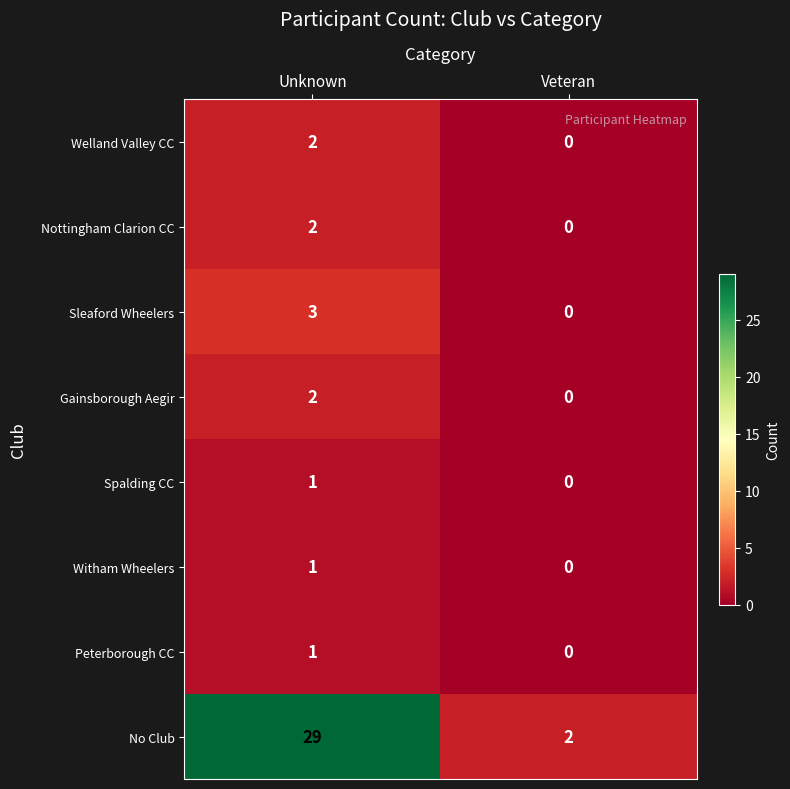

Which series changed the most between Unknown and Veteran?

No Club